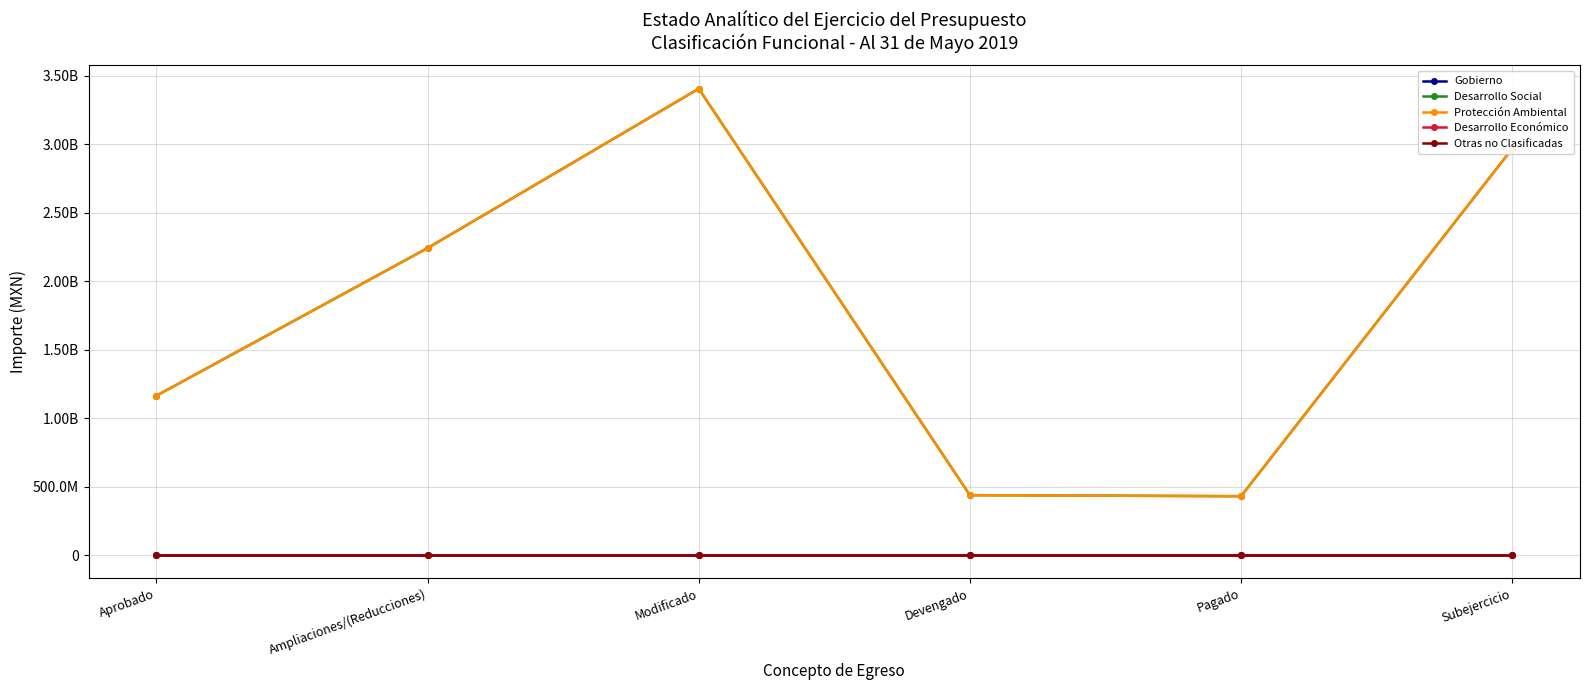

Reading left to right, list all the values displayed in this chart.

Gobierno: 0.0	0.0	0.0	0.0	0.0	0.0
Desarrollo Social: 1163769165.0	2241542175.0	3405311340.0	437743529.1	430117901.9	2967567810.9
Protección Ambiental: 1163769165.0	2241542175.0	3405311340.0	437743529.1	430117901.9	2967567810.9
Desarrollo Económico: 0.0	0.0	0.0	0.0	0.0	0.0
Otras no Clasificadas: 0.0	0.0	0.0	0.0	0.0	0.0